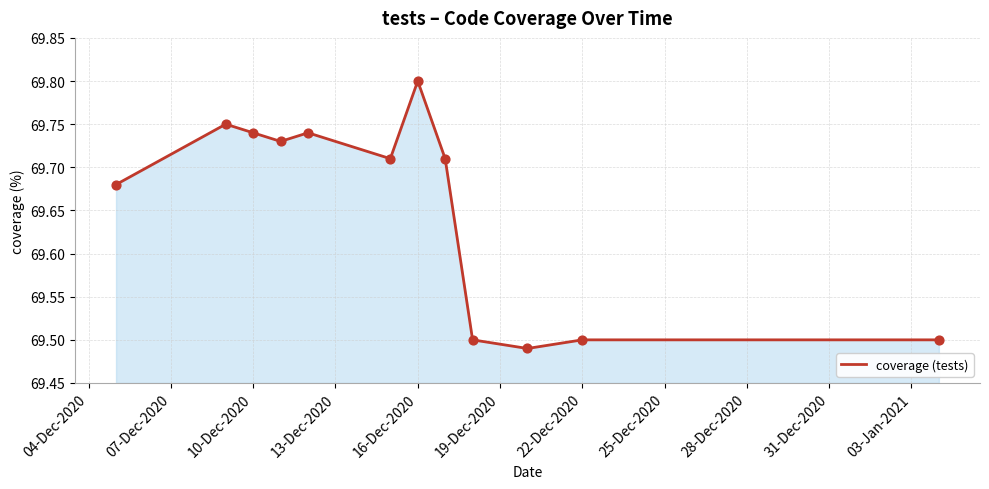

Does the chart have visible grid lines?

Yes